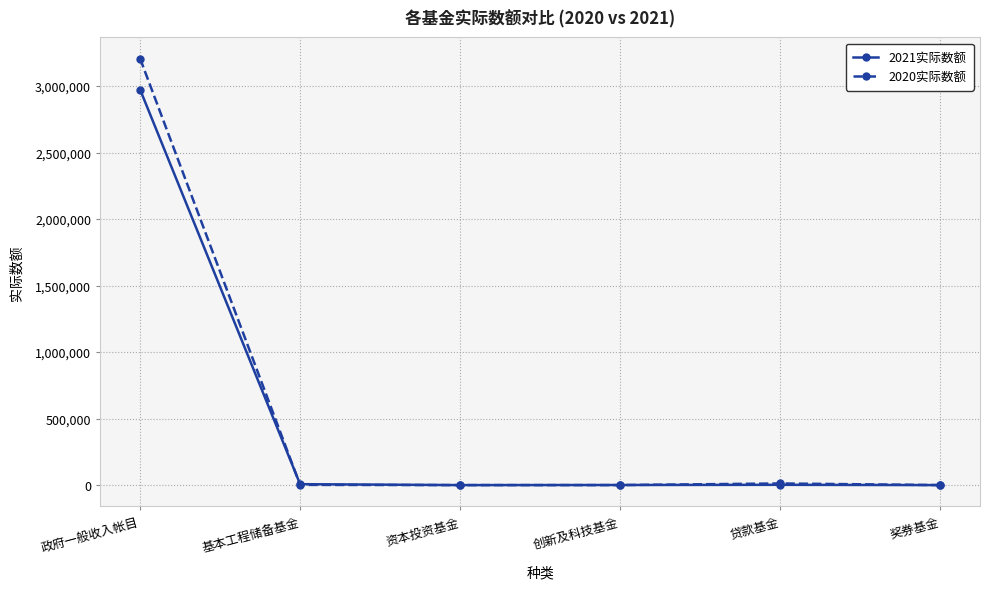

At which category is the sum across all series the highest?

政府一般收入帐目